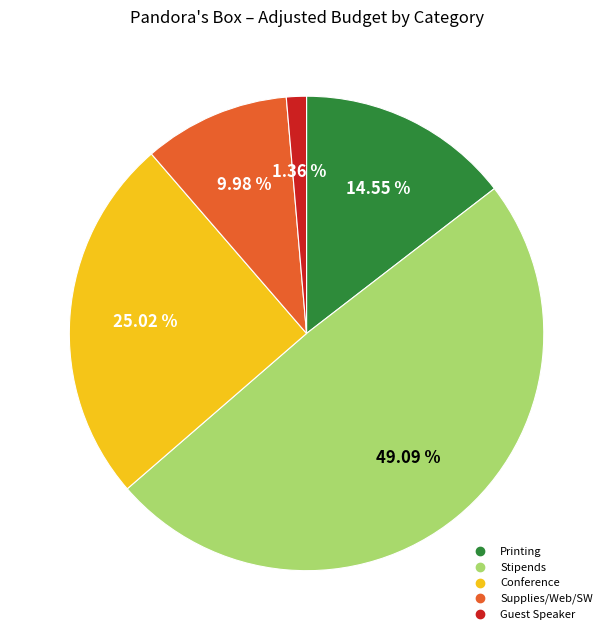

Is there any slice that represents more than half of the pie?

No